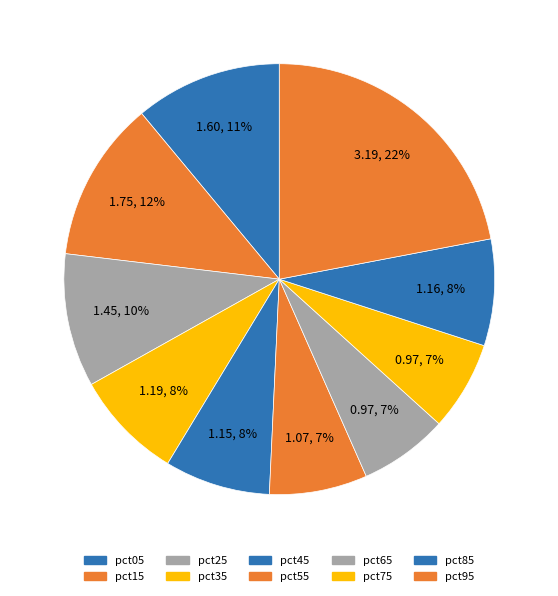

To the nearest percent, what is the difference between the largest and smallest slice percentages?

15%